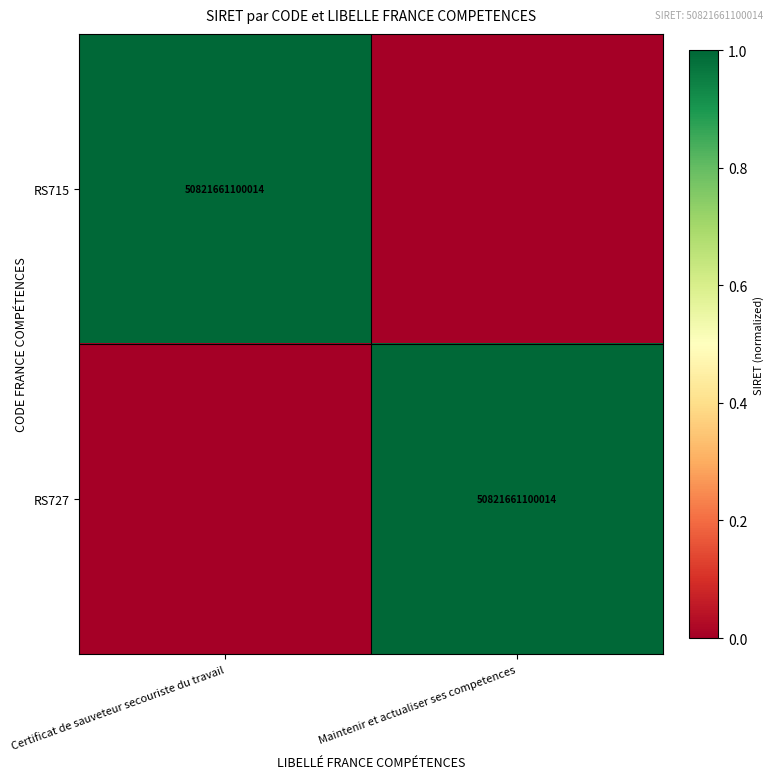

Is it true that RS715 equals 50821661100014 at Certificat de sauveteur secouriste du travail?

True